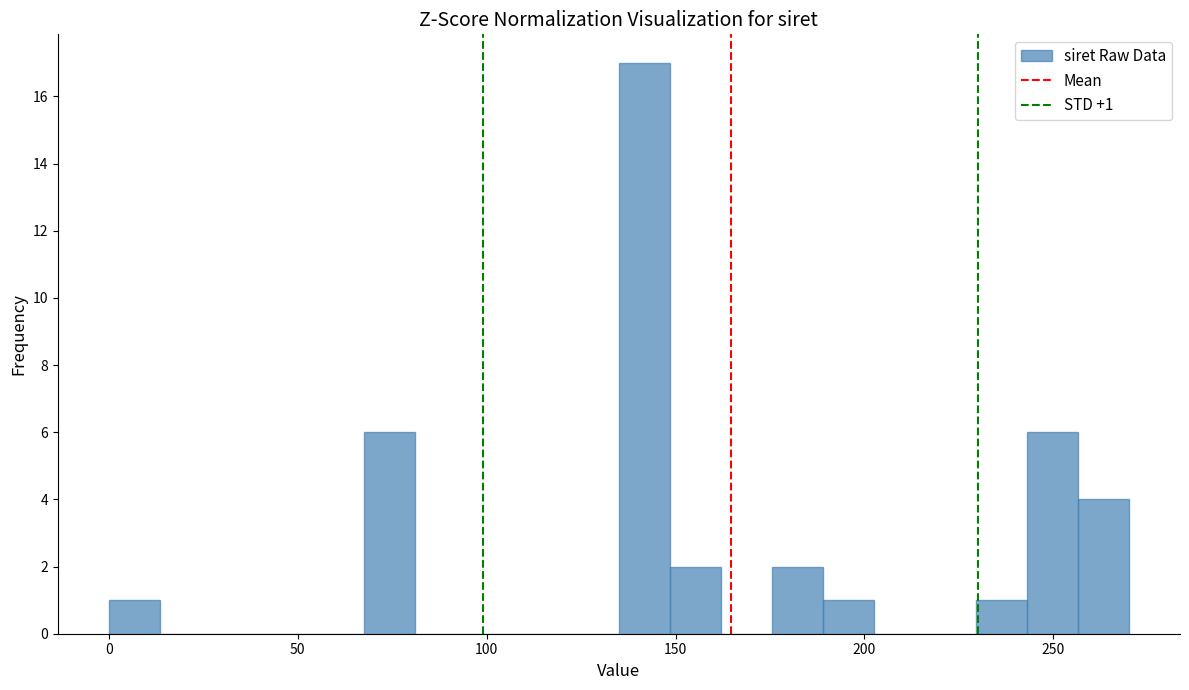

Read against the x-axis, roughly where is the centre of the tallest bar?

140